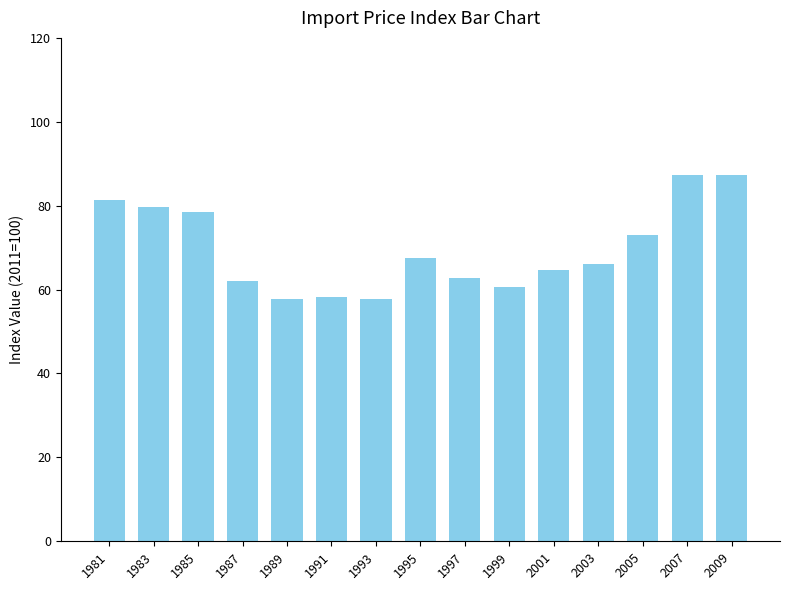

What is the sum of all values?

1044.3